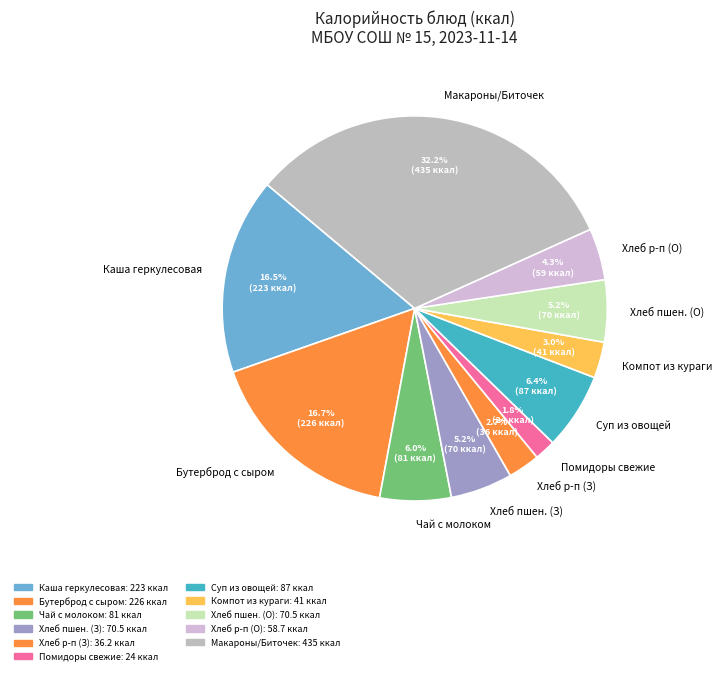

Which has a higher value, Суп из овощей or Хлеб пшен. (З)?

Суп из овощей